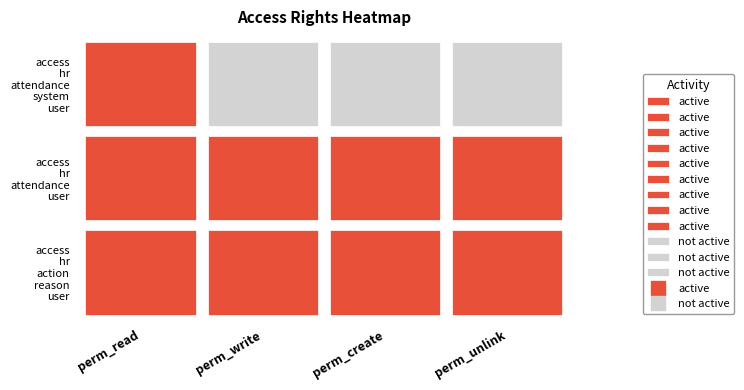

List the labels in order of access_hr_action_reason_user value, smallest first.

perm_read, perm_write, perm_create, perm_unlink